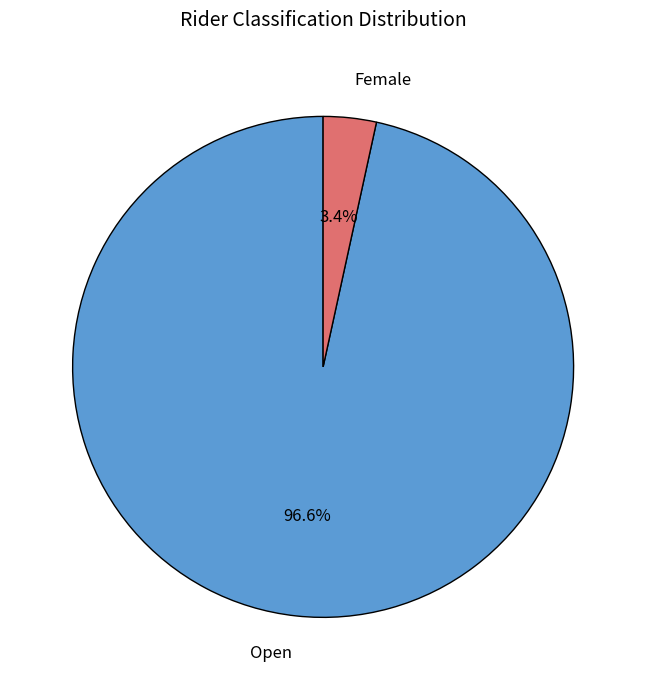

Is there a majority slice in this chart?

Yes